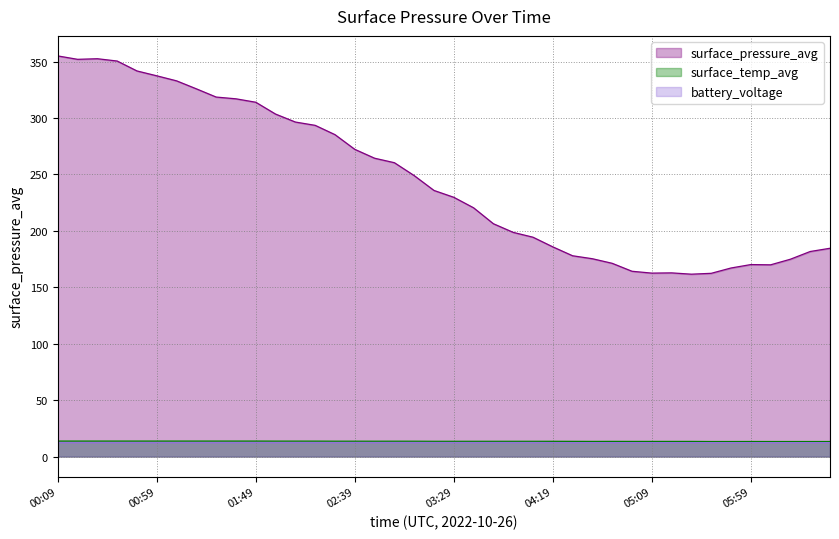

True or false: surface_pressure_avg and battery_voltage intersect in this chart.

False